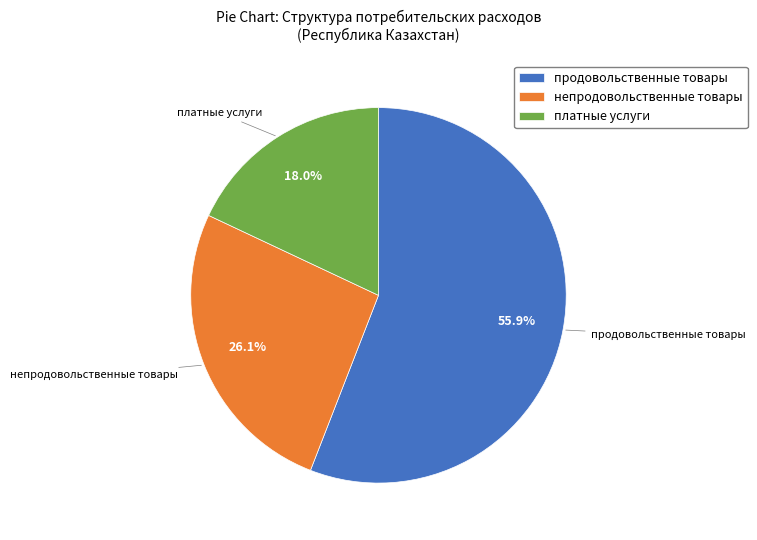

Which slice is the smallest?

платные услуги